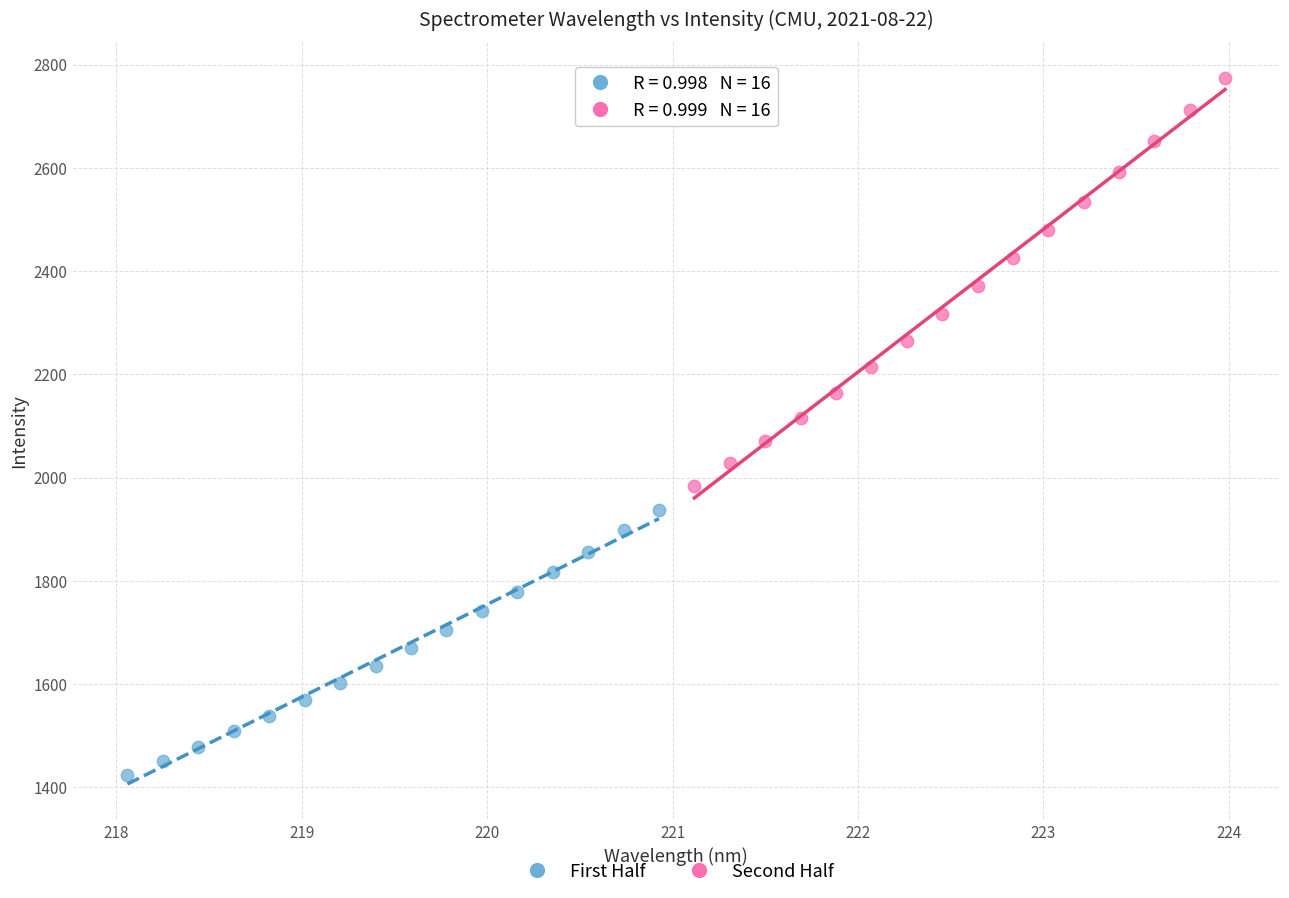

Which series contains the highest Y value?

Second Half